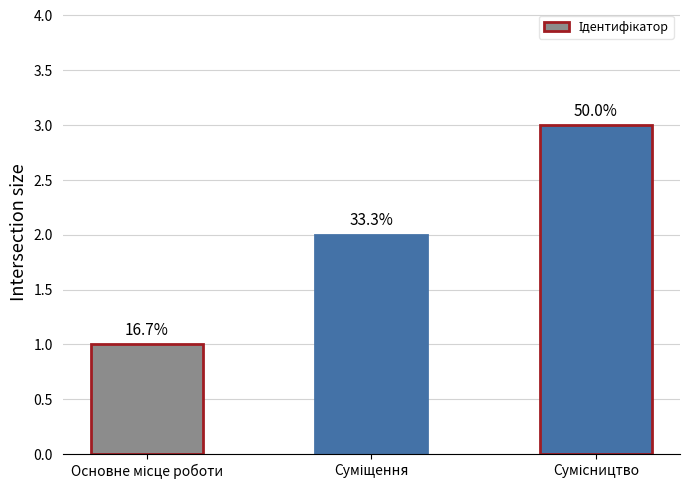

Does the chart contain any negative values?

No